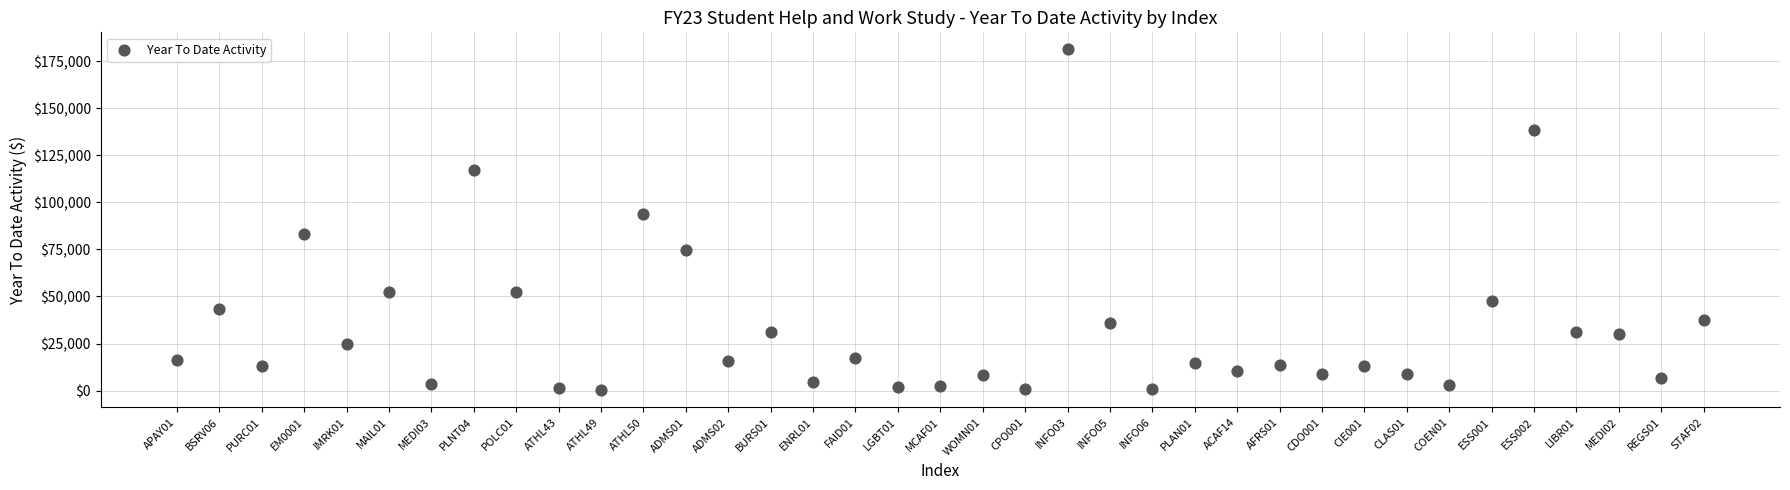

What Y value in the scatter plot is closest to 90688?

93697.0